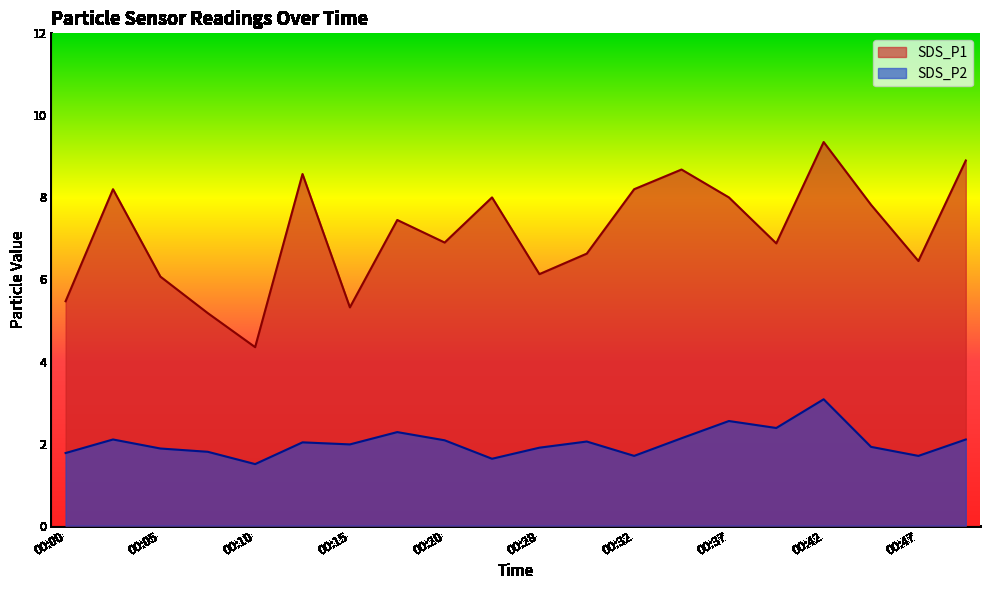

True or false: SDS_P1 has more than 2 points higher than both neighbors.

True